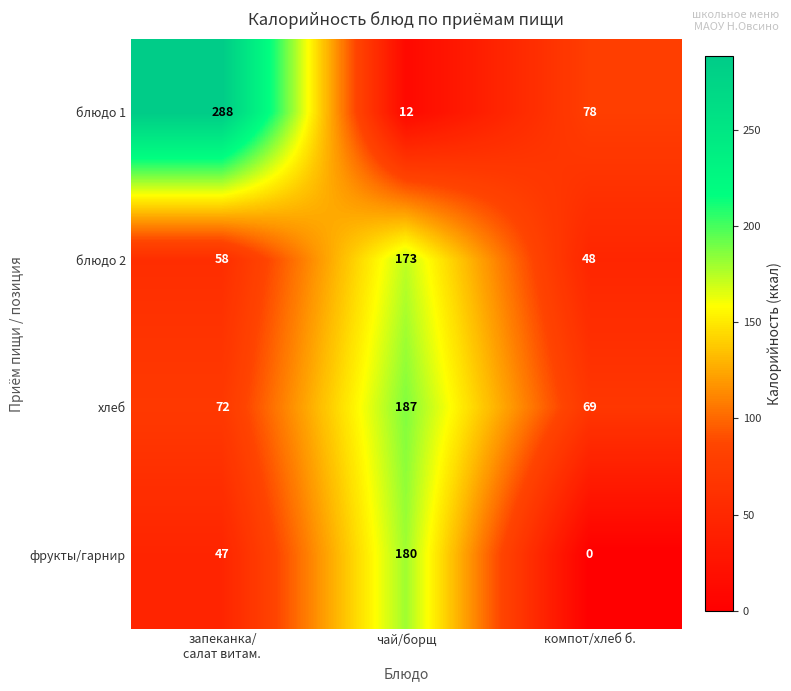

Reading left to right, extract all data points from this chart.

блюдо 1: 288	12	78
блюдо 2: 58	173	48
хлеб: 72	187	69
фрукты/гарнир: 47	180	0